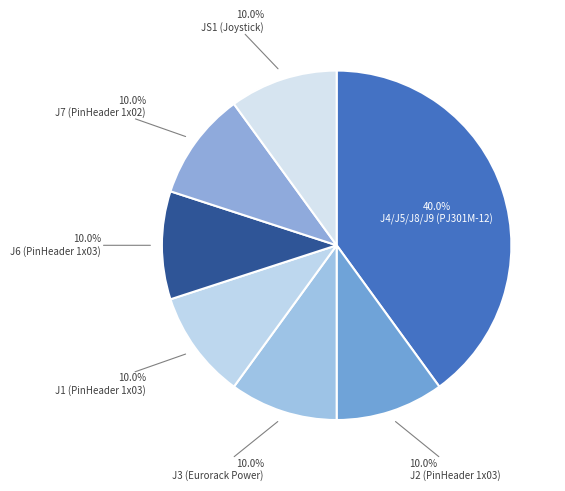

Which category has the biggest portion of the pie?

J4/J5/J8/J9 (PJ301M-12)